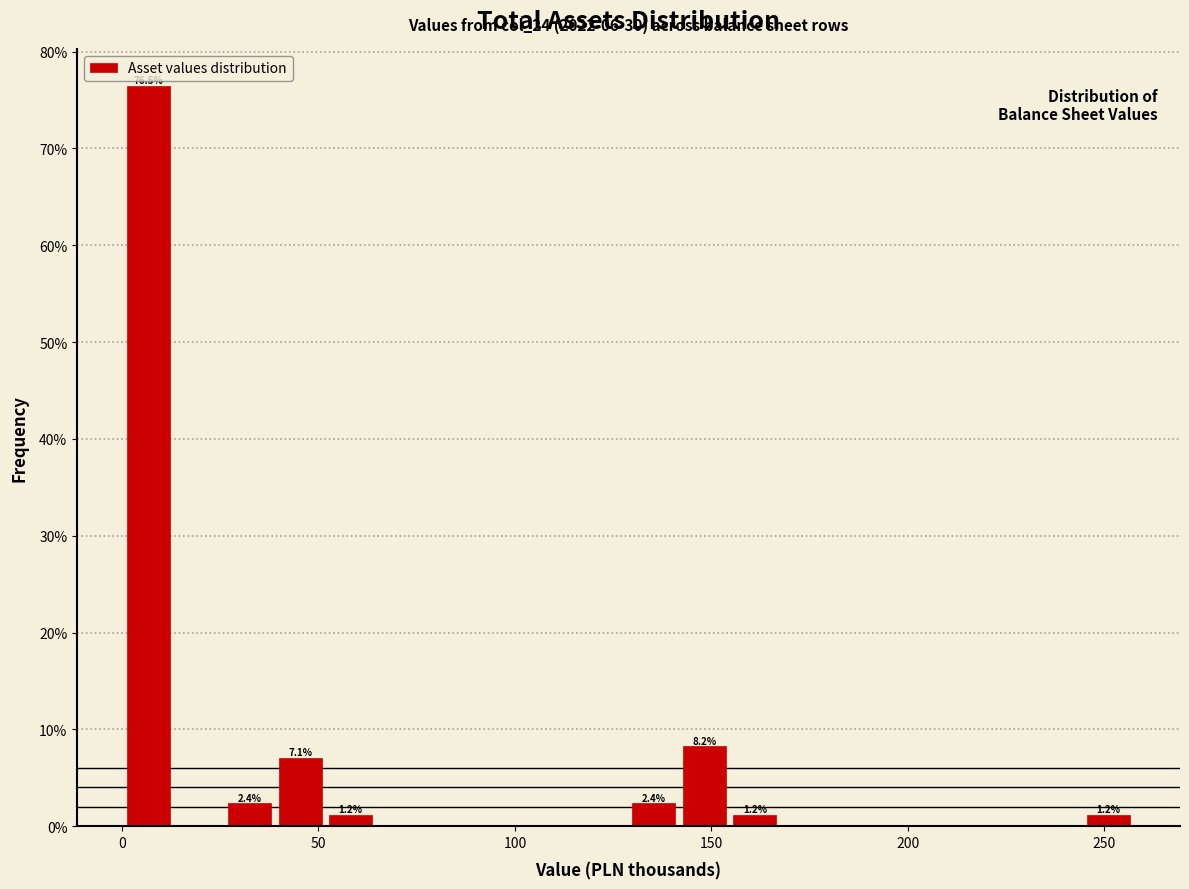

Read against the x-axis, roughly where is the centre of the tallest bar?

5